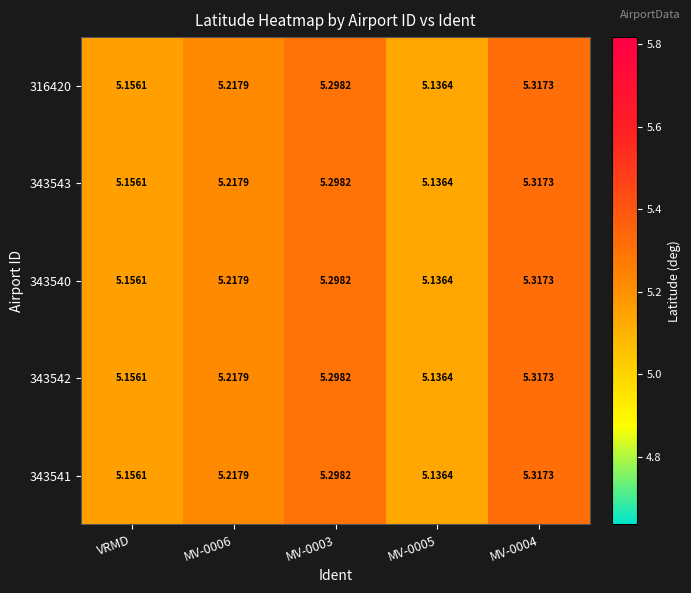

How many distinct data groups are displayed?

5